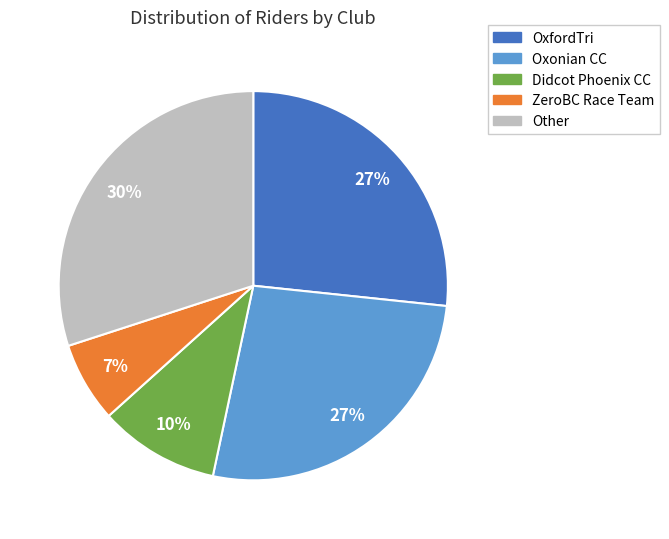

The Oxonian CC slice represents 27% of the pie. True or false?

True